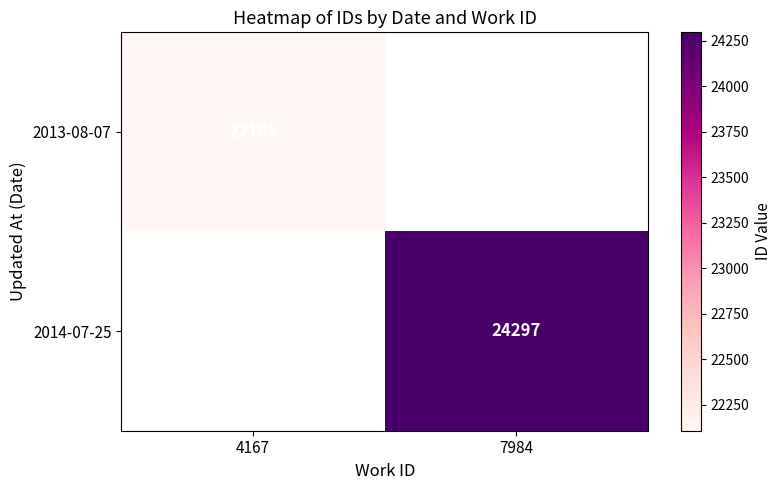

The 2013-08-07 series shows 38721 at 4167. True or false?

False